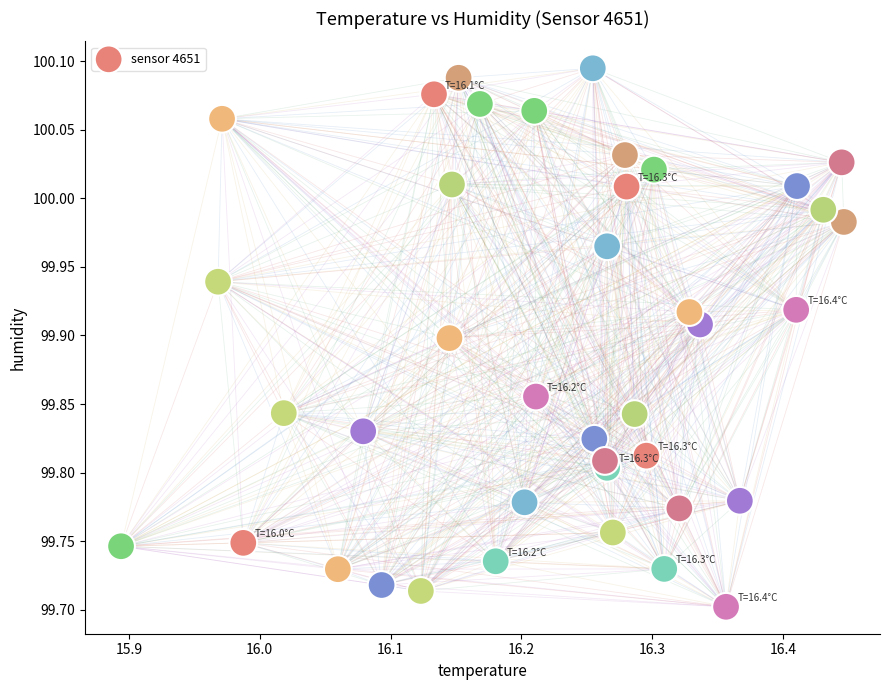

What is the range of Y values (max minus min)?

0.4